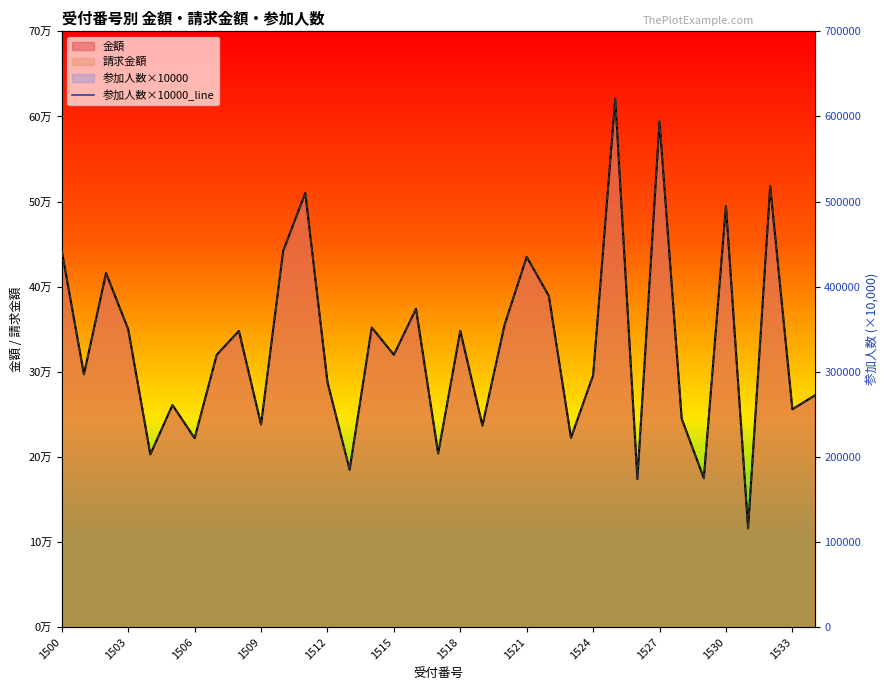

List the labels in order of value, smallest first.

31, 13, 29, 1518, 17, 26, 1512, 1527, 28, 19, 23, 33, 34, 1515, 12, 1509, 1521, 15, 24, 1503, 14, 16, 1524, 18, 20, 1500, 1506, 1530, 22, 32, 1533, 21, 30, 27, 25